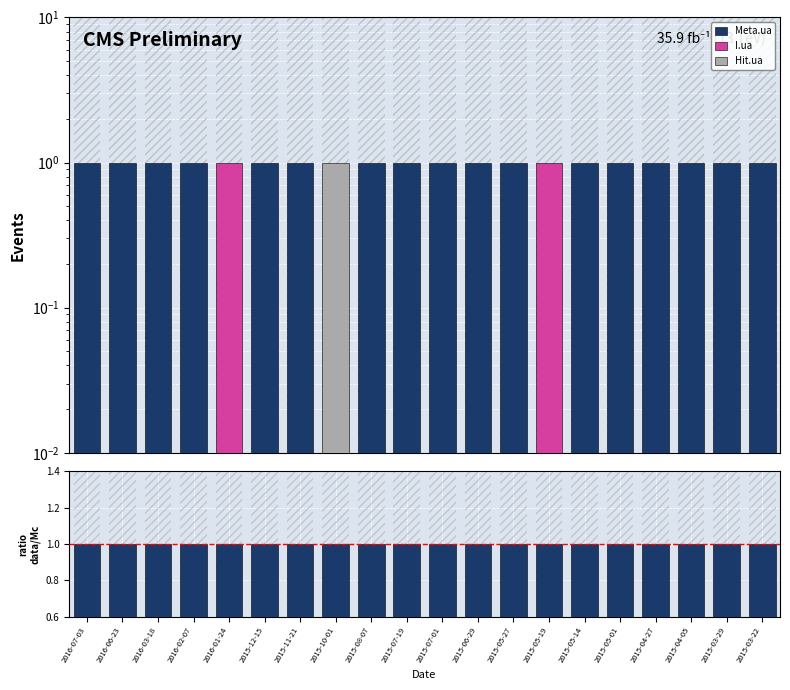

What is the difference between the highest and lowest values at 2015-03-22?

1.0